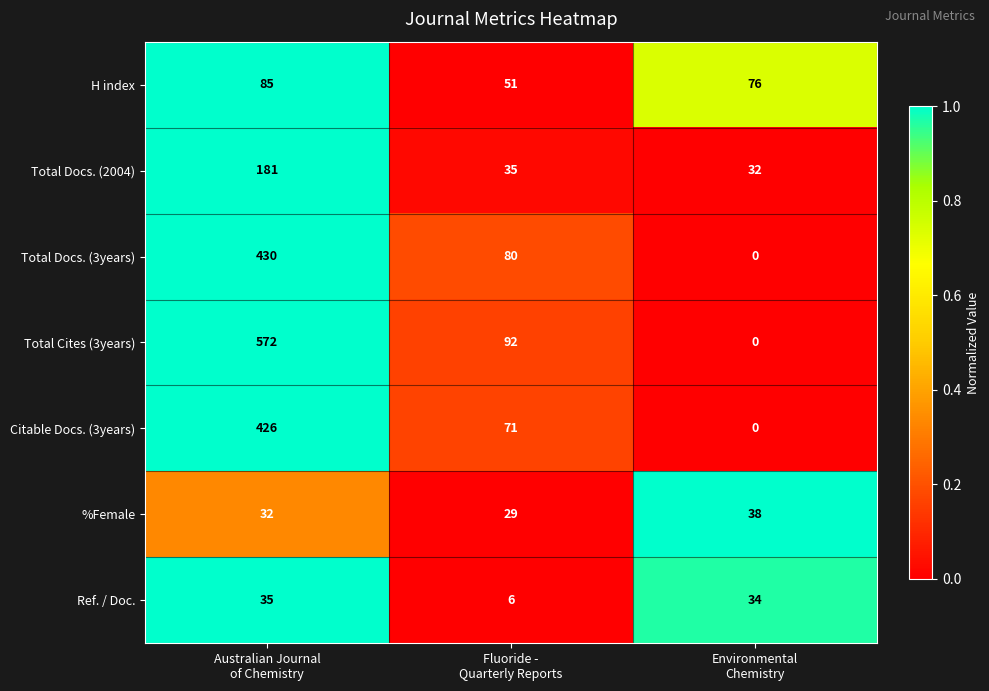

What is the sum of all Total Docs. (2004) values?

248